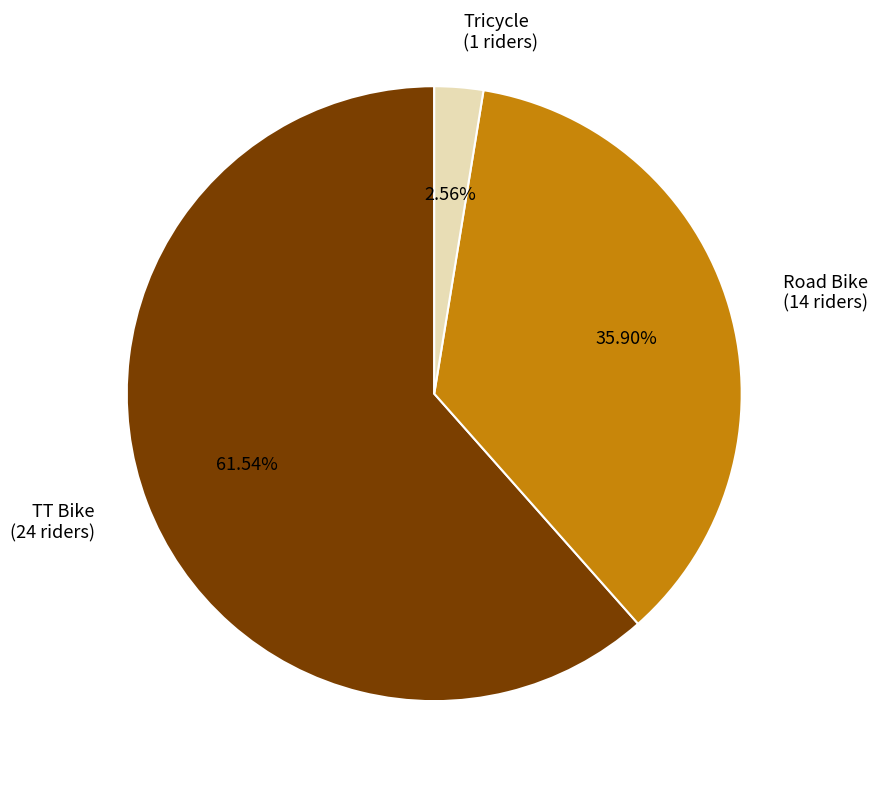

To the nearest percent, what is the combined percentage of TT Bike and Tricycle?

64%